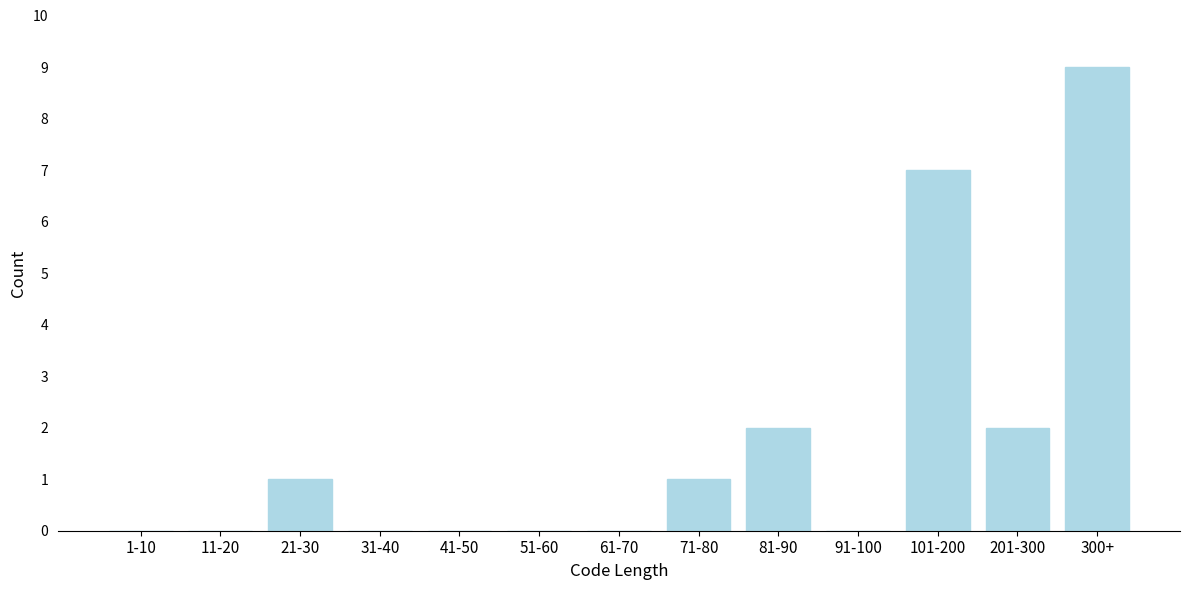

Reading left to right, list all the values displayed in this chart.

1-10=0	11-20=0	21-30=1	31-40=0	41-50=0	51-60=0	61-70=0	71-80=1	81-90=2	91-100=0	101-200=7	201-300=2	300+=9